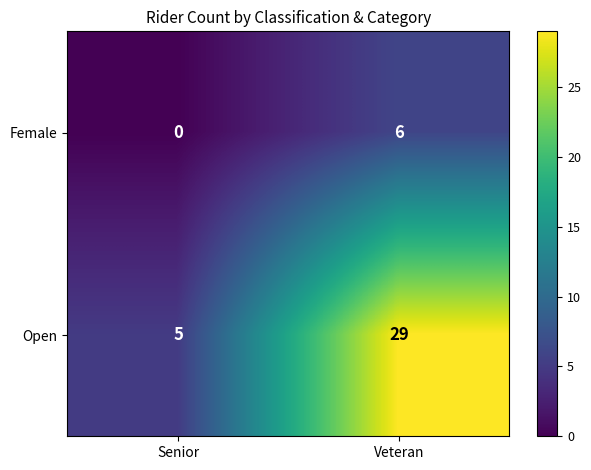

The Female series shows 3 at Senior. True or false?

False